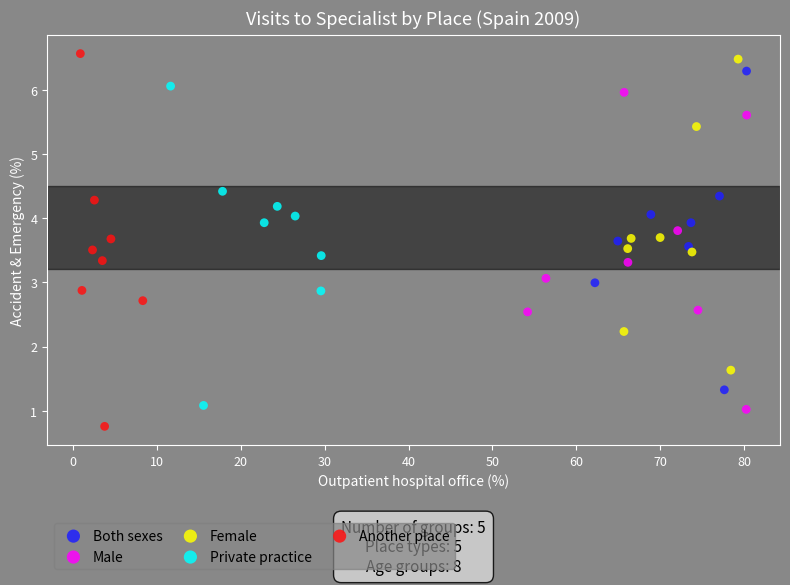

Which series has the widest spread of Y values?

Another place